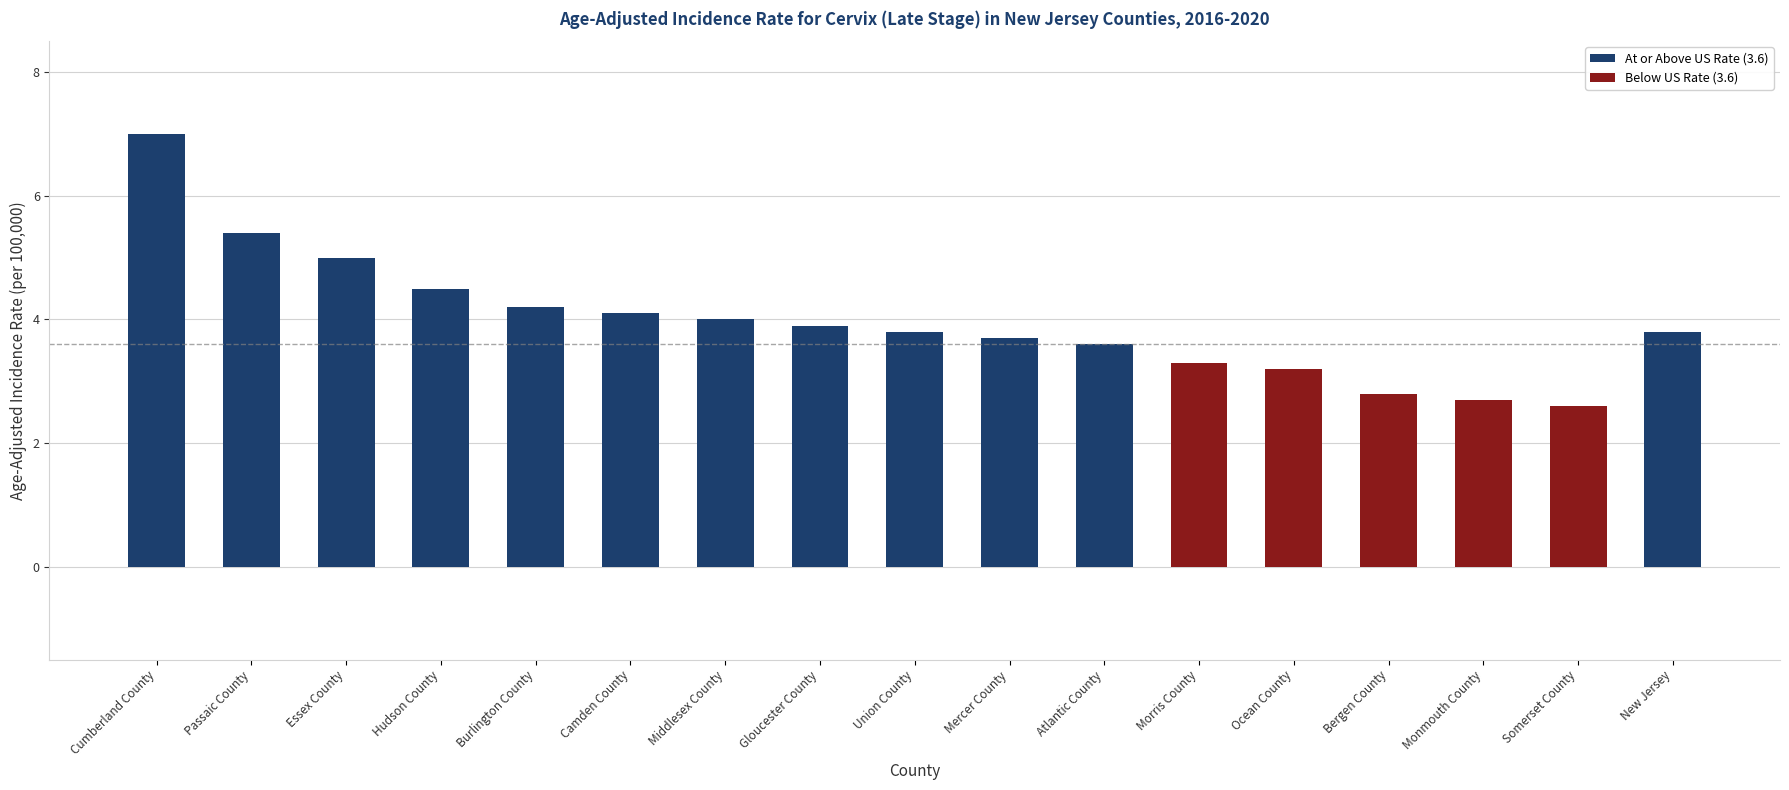

What is the value of the 2nd bar from the left?

5.4